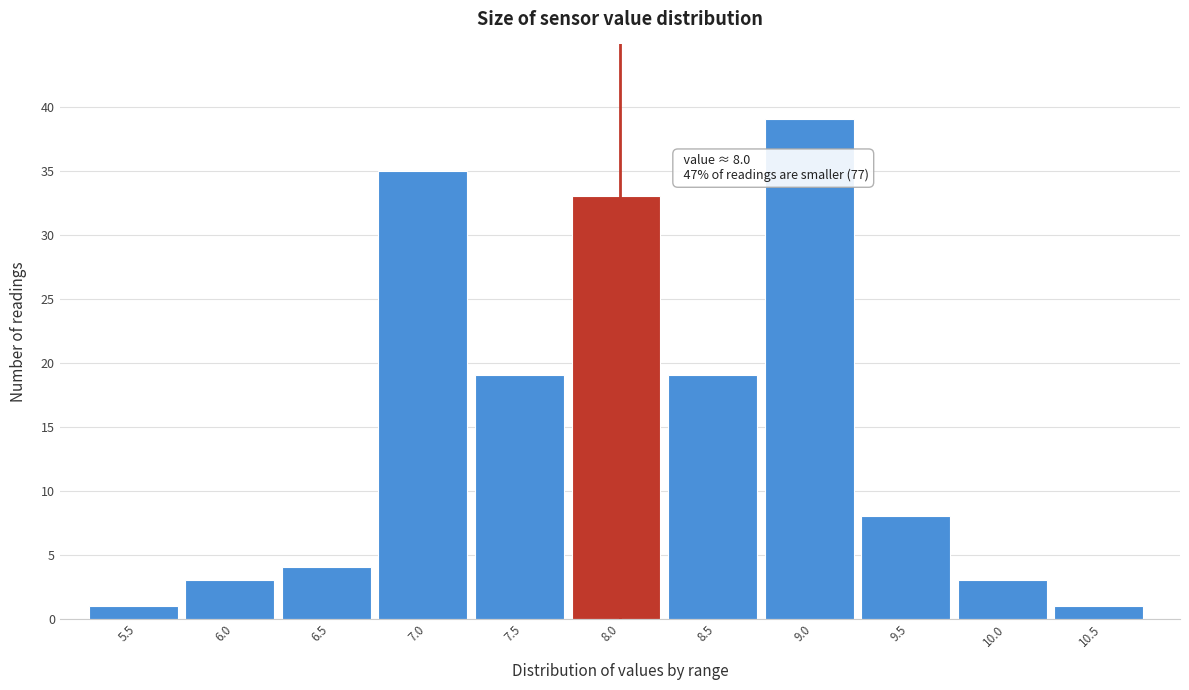

Reading right to left, what are all the values shown in this chart?

10.5=1	10.0=3	9.5=8	9.0=39	8.5=19	8.0=33	7.5=19	7.0=35	6.5=4	6.0=3	5.5=1